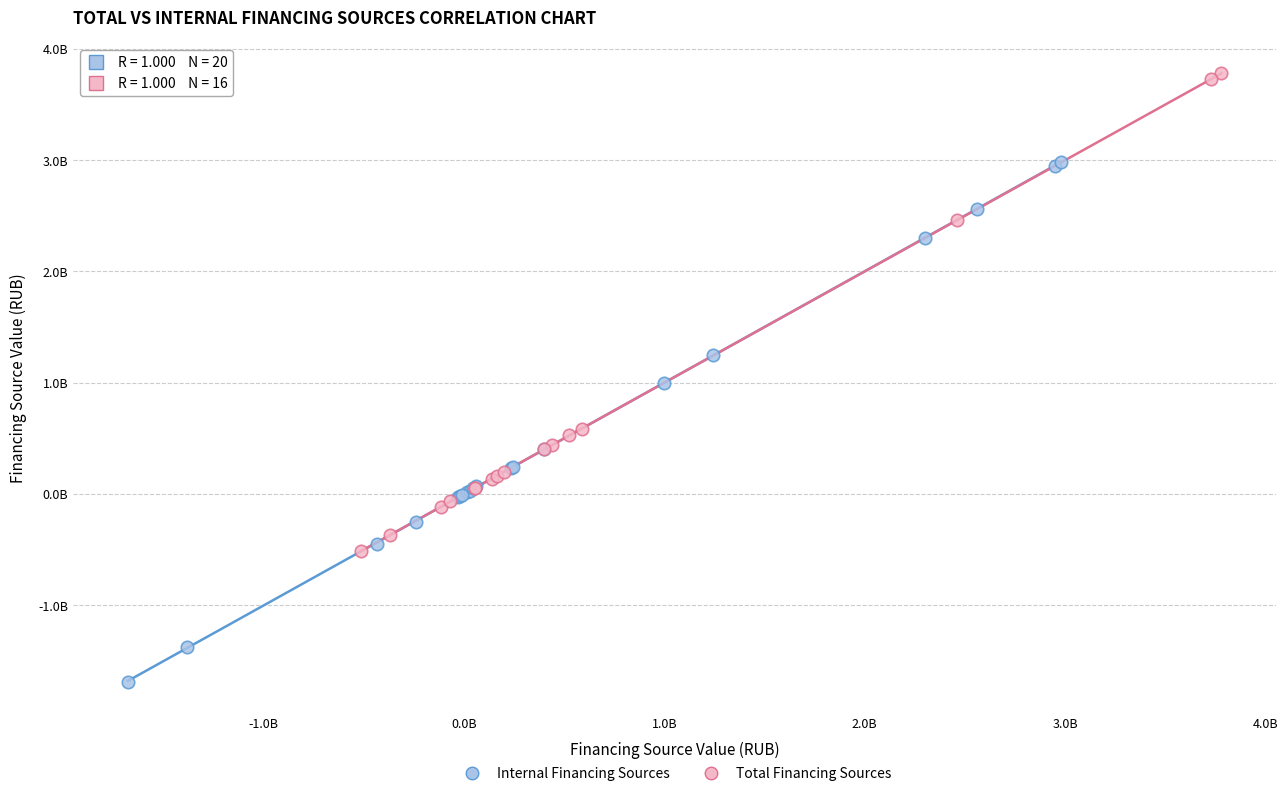

Which series contains the lowest Y value?

Internal Financing Sources